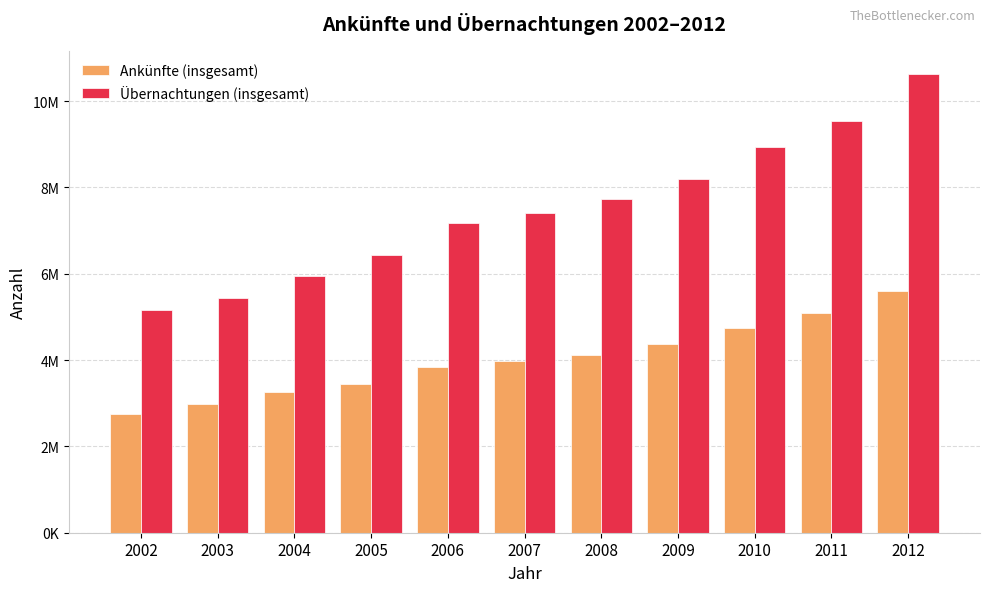

What are all the series names shown in the legend?

Ankünfte (insgesamt), Übernachtungen (insgesamt)